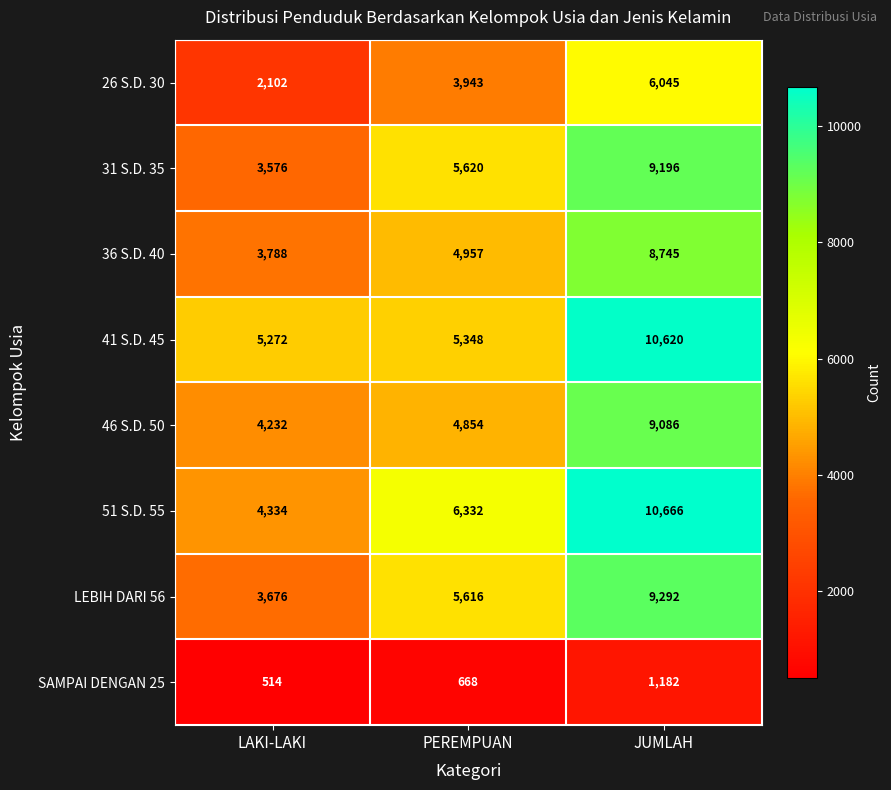

How many distinct data groups are displayed?

8